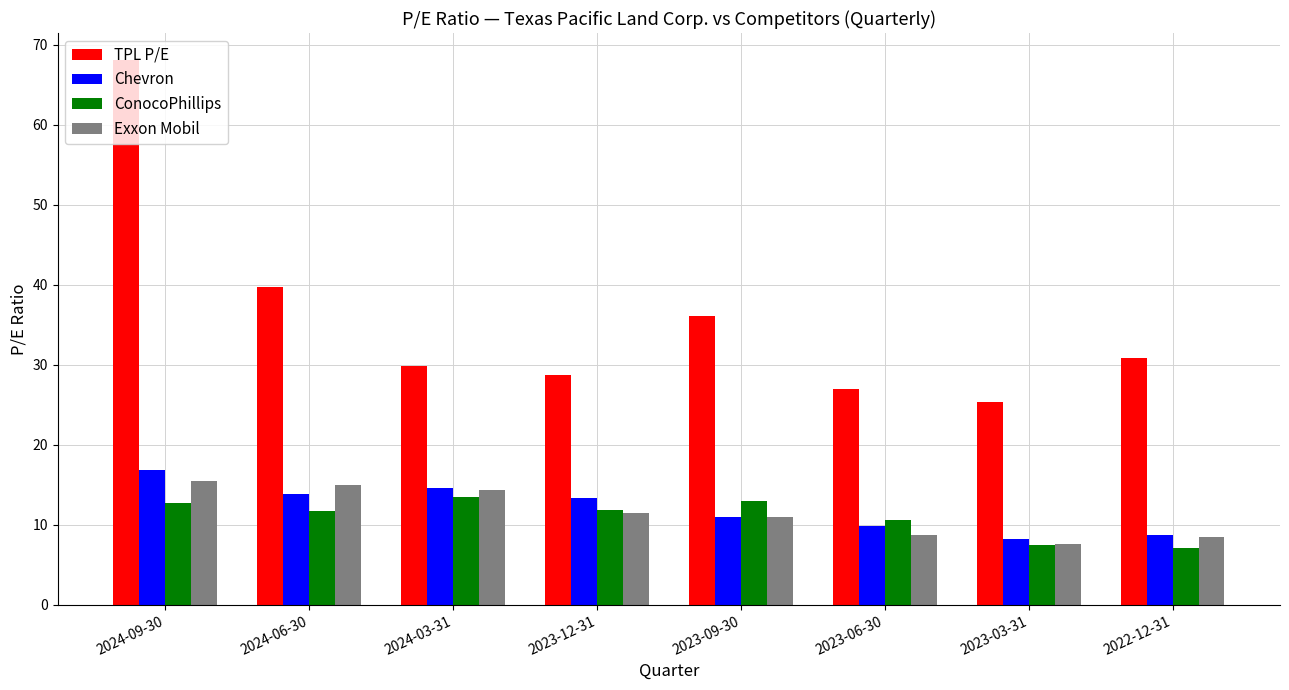

What is the sum of the ConocoPhillips values at 2022-12-31 and 2023-09-30?

20.0